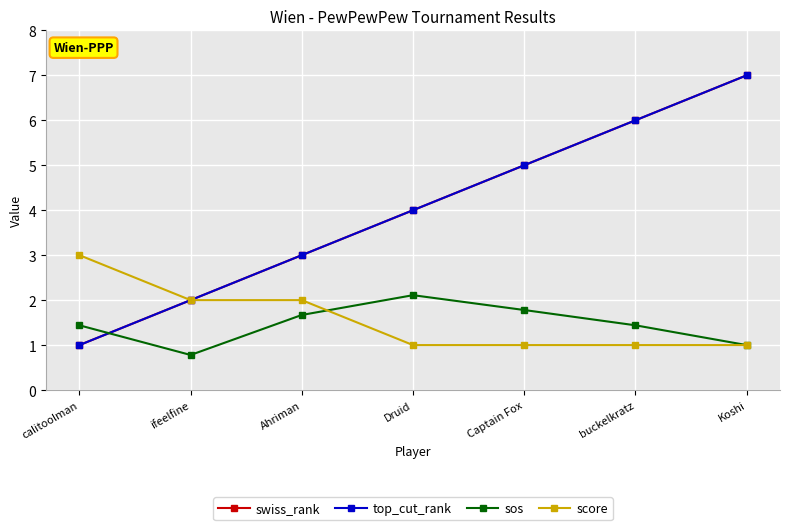

Is this an area chart (filled region under the line)?

No